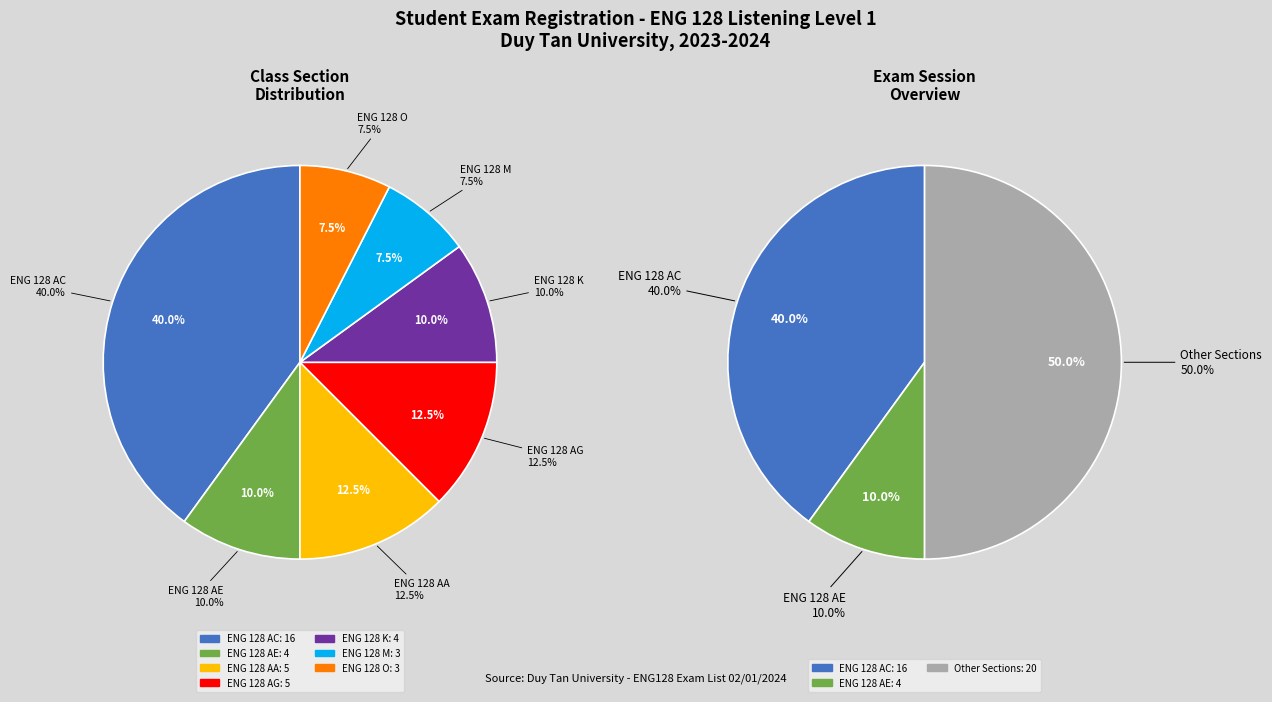

To the nearest percent, what is the difference between the ENG 128 K and ENG 128 M slice percentages?

2%